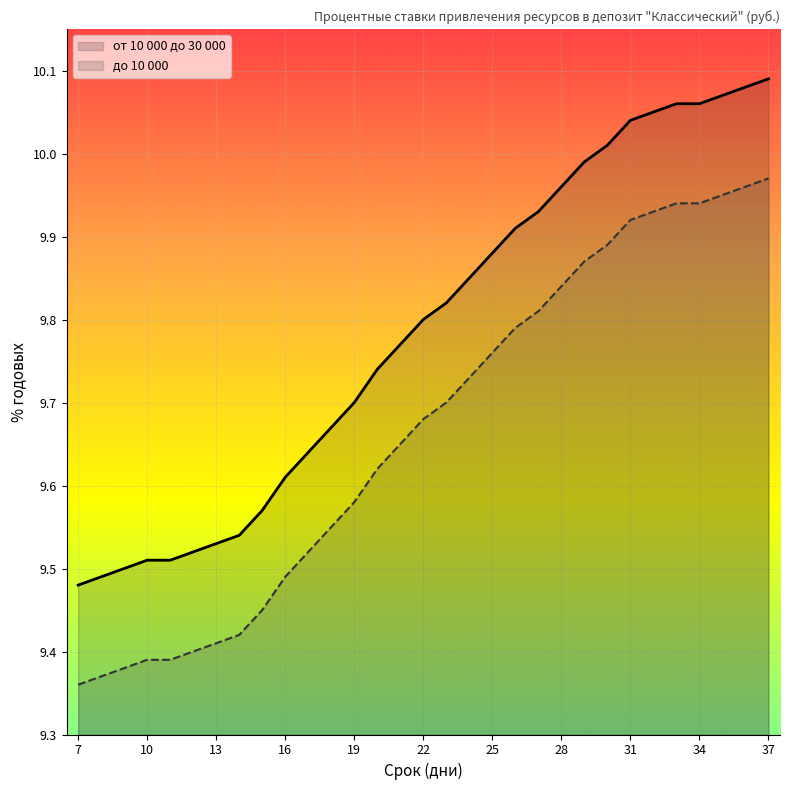

True or false: до 10 000 and от 10 000 до 30 000 intersect in this chart.

False